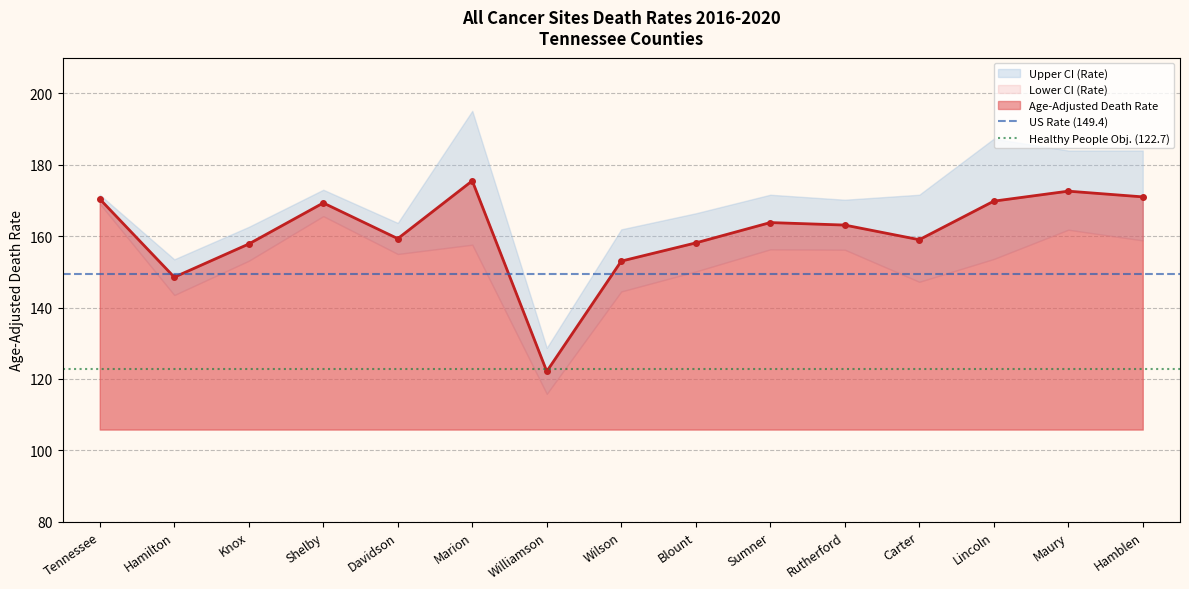

How many values in the Age-Adjusted Death Rate series are below 163?

7